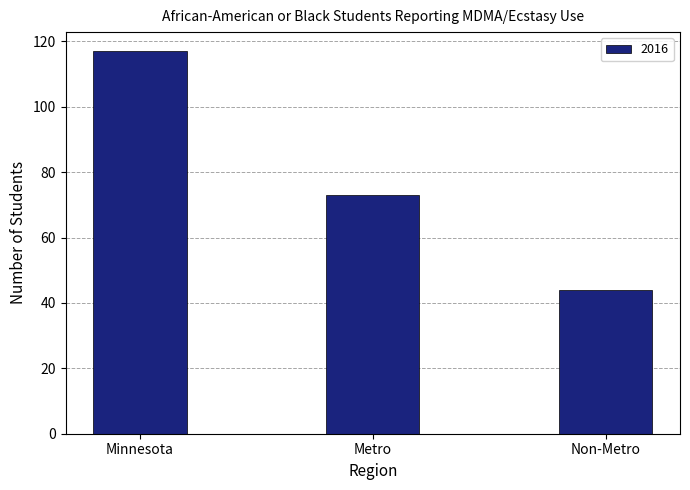

List the labels in order of value, smallest first.

Non-Metro, Metro, Minnesota